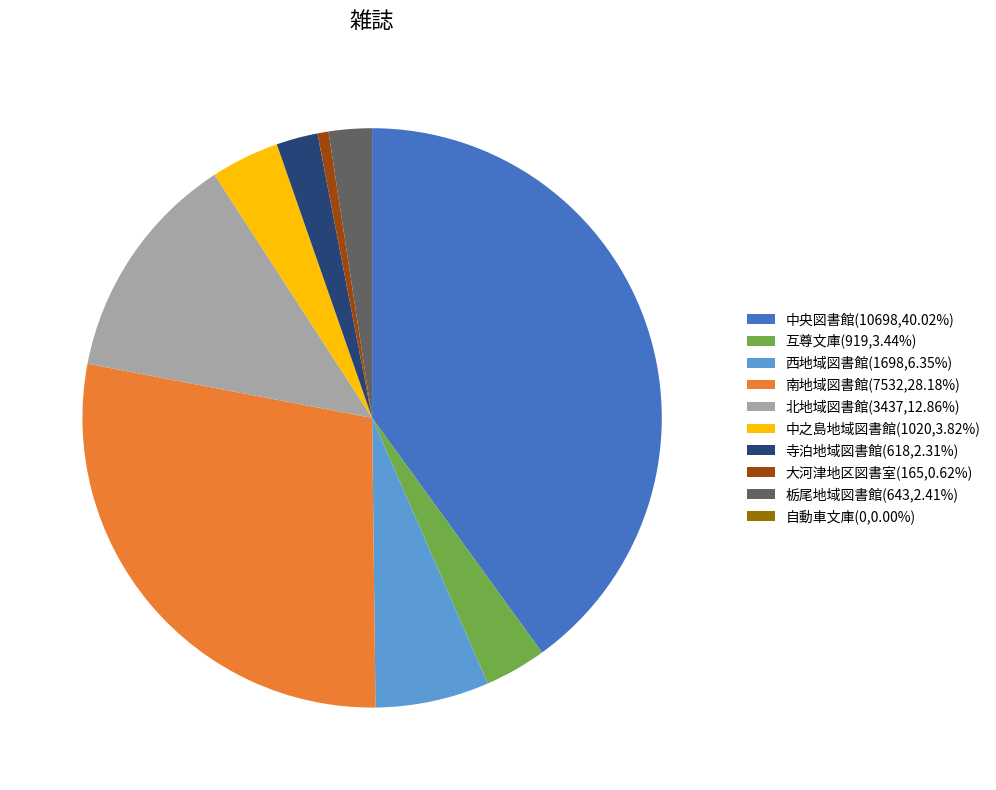

Is it true that 大河津地区図書室 is 11% of the pie?

False